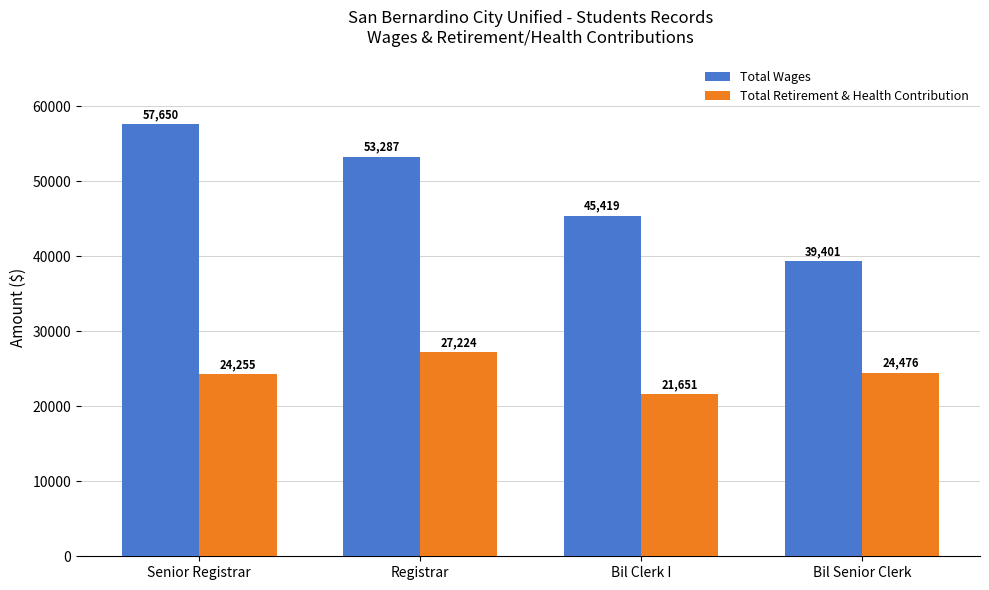

At Senior Registrar, list the series in order from largest to smallest.

Total Wages, Total Retirement & Health Contribution